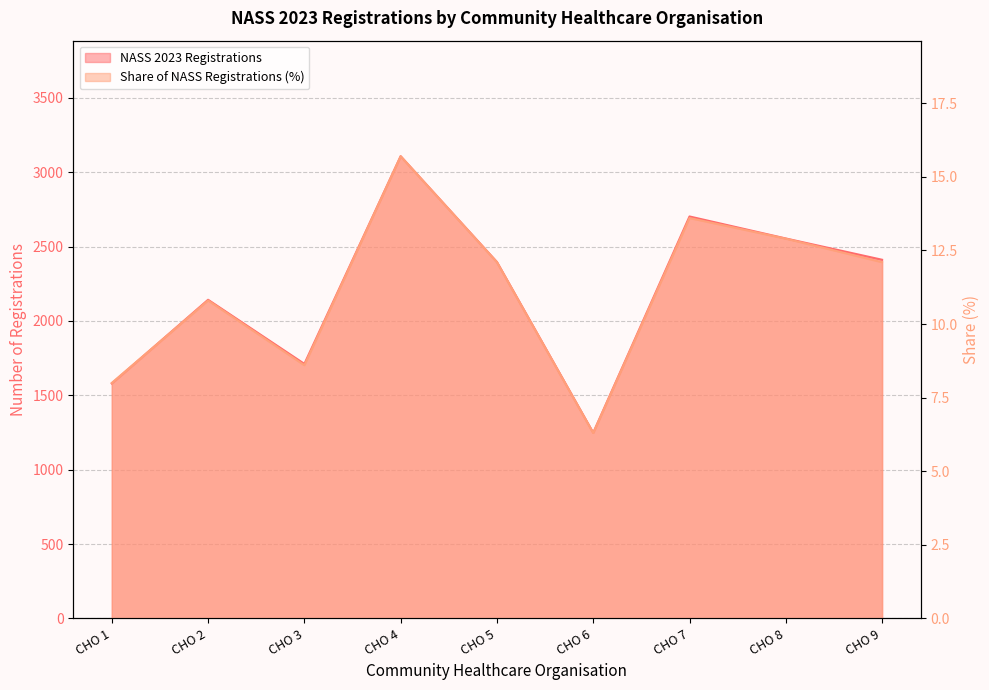

How many data points in NASS 2023 Registrations are above 2396?

4